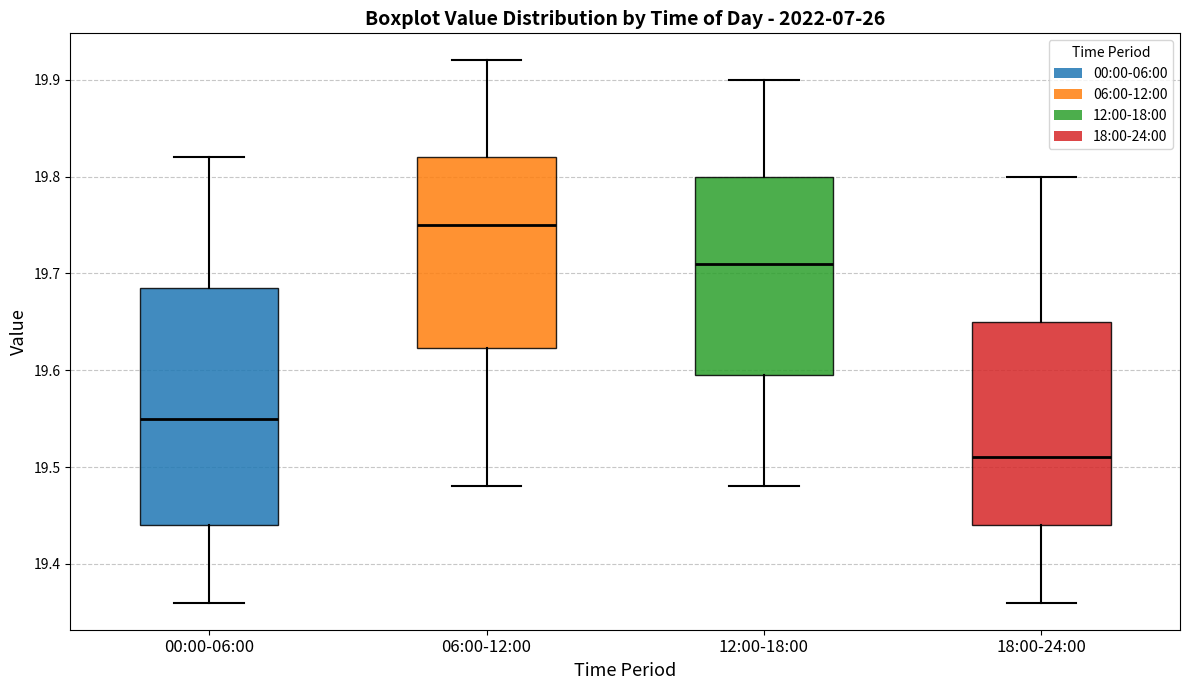

Where does the upper whisker of the box for 18:00-24:00 end on the y-axis? The values are not printed on the chart, so give them approximately, as read against the axis.

19.80